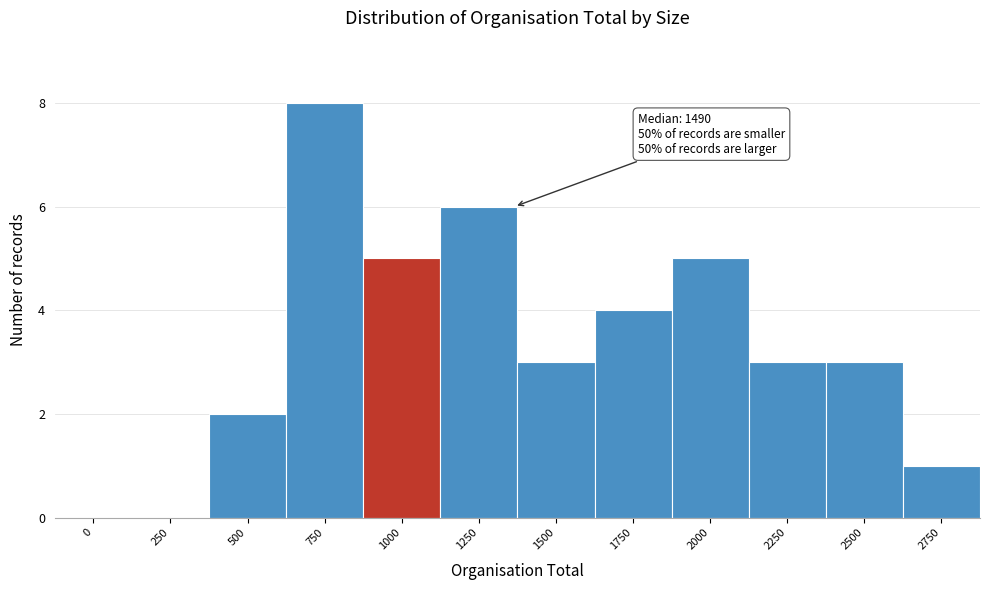

Reading left to right, list all the values displayed in this chart.

0=0	250=0	500=2	750=8	1000=5	1250=6	1500=3	1750=4	2000=5	2250=3	2500=3	2750=1